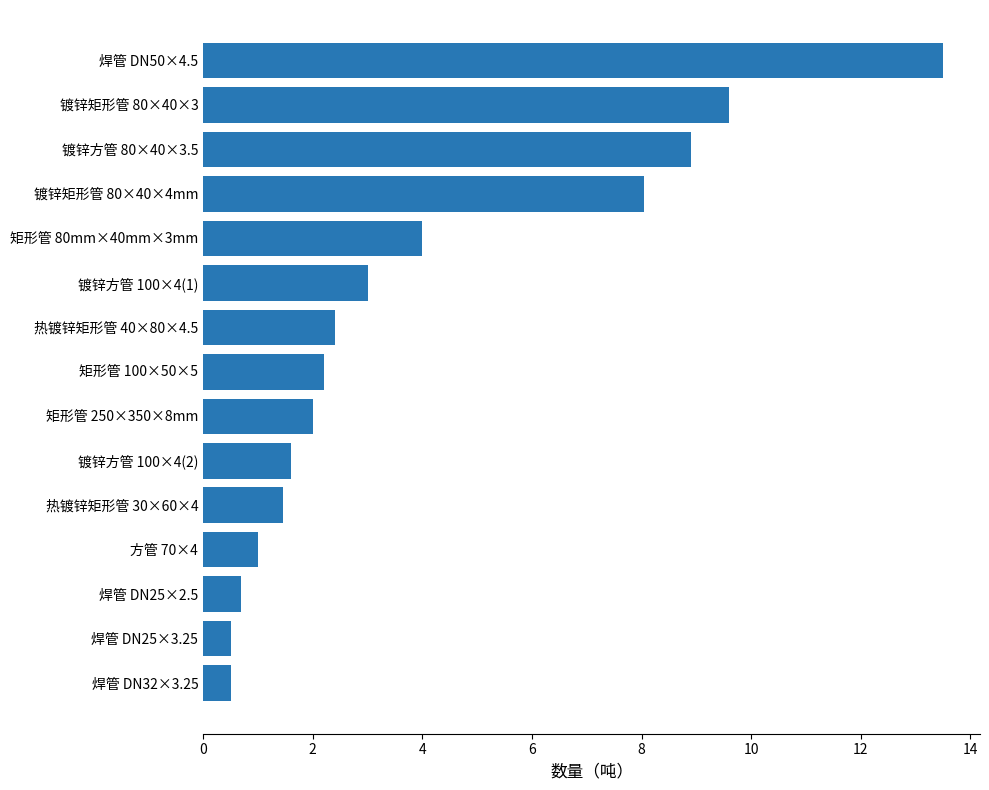

Is it true that the value at 镀锌矩形管 80×40×4mm is 3.2?

False